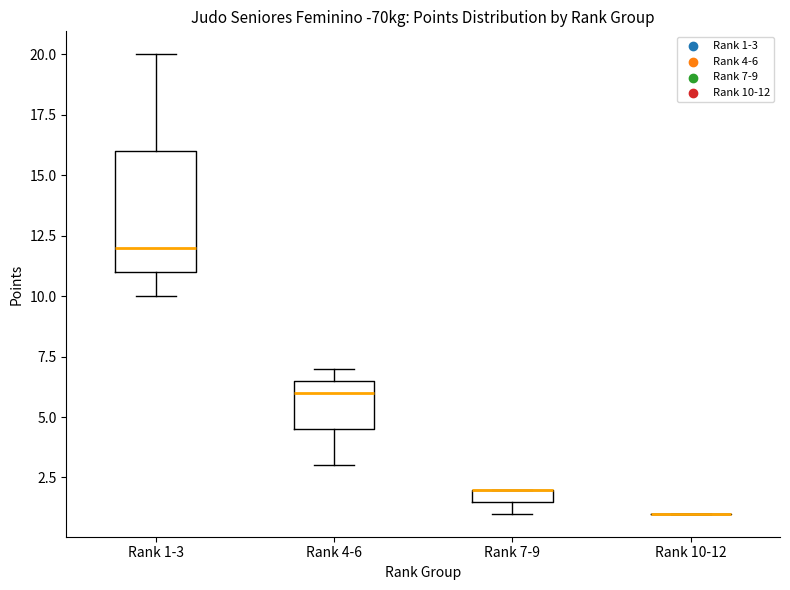

Where is the upper edge of the box for Rank 7-9 on the y-axis? The values are not printed on the chart, so give them approximately, as read against the axis.

2.0